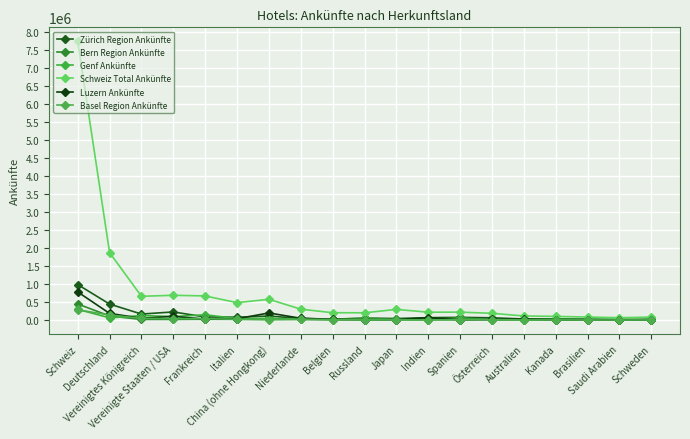

At which label is Bern Region Ankünfte closest to 223158?

Deutschland